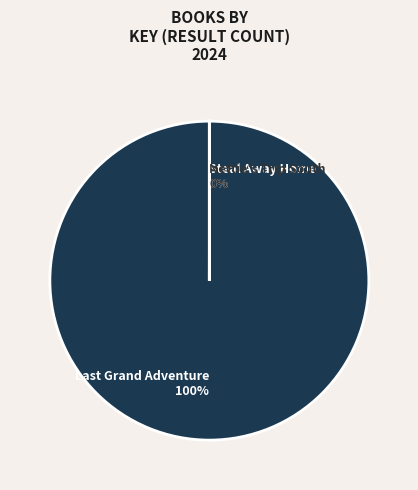

Which slice is the largest?

Last Grand Adventure